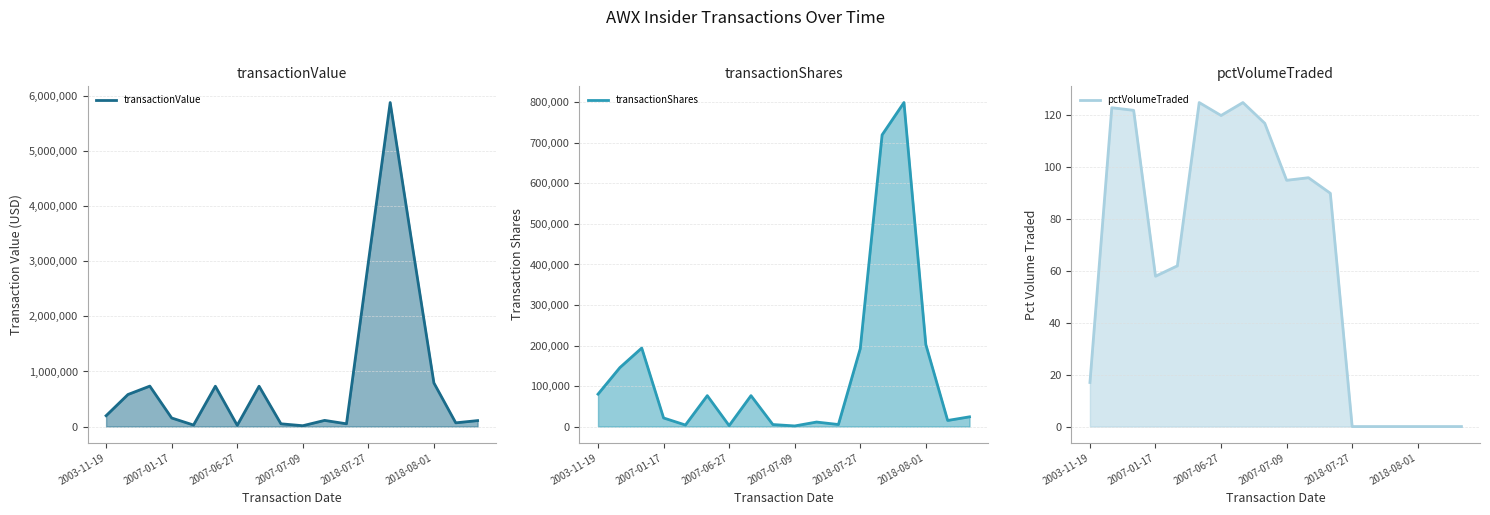

Reading left to right, extract all data points from this chart.

transactionValue line: 196800	582000	734502	155419	27588	732480	22659	732480	50000	15045	111650	50000	2982309	5885060	3319318	792533	67500	108000
transactionShares line: 80000	145500	193800	21200	3800	76300	2300	76300	5000	1500	11128	5000	192340	719885	799720	202642	15000	24000
pctVolumeTraded line: 17	123	122	58	62	125	120	125	117	95	96	90	0	0	0	0	0	0